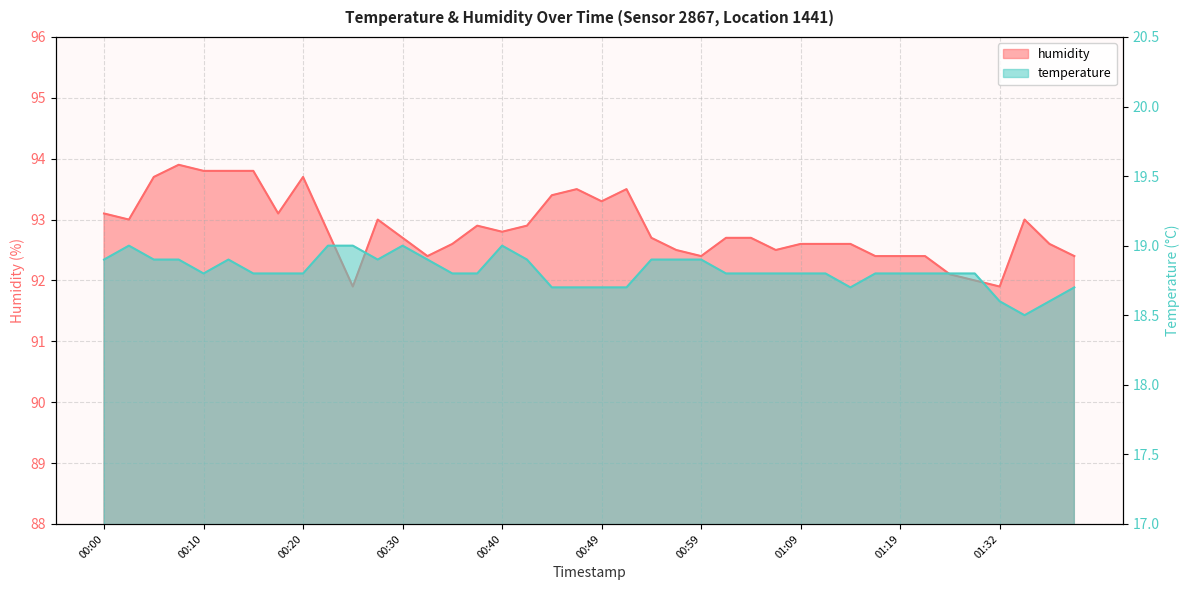

Between 00:18 and 00:47, which series saw the biggest shift?

humidity